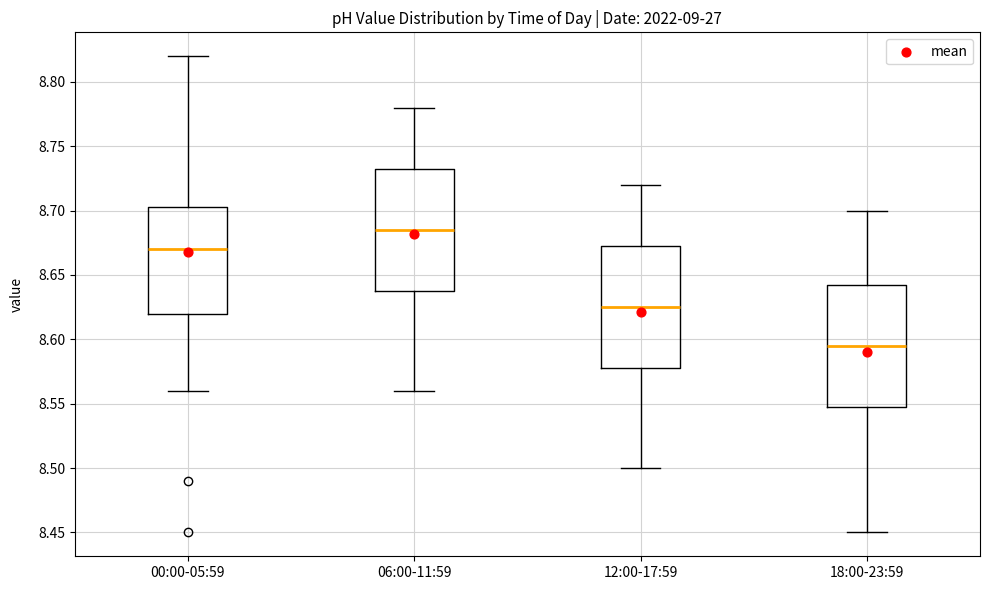

Reading left to right, transcribe this box plot: for each box, give where its median line is, the range the box spans, and where its two whiskers end, as read against the y-axis. The values are not printed on the chart, so give them approximately, as read against the axis.

00:00-05:59: median 8.670, box 8.620 to 8.705, whiskers 8.560 to 8.820
06:00-11:59: median 8.685, box 8.640 to 8.735, whiskers 8.560 to 8.780
12:00-17:59: median 8.625, box 8.580 to 8.675, whiskers 8.500 to 8.720
18:00-23:59: median 8.595, box 8.550 to 8.645, whiskers 8.450 to 8.700